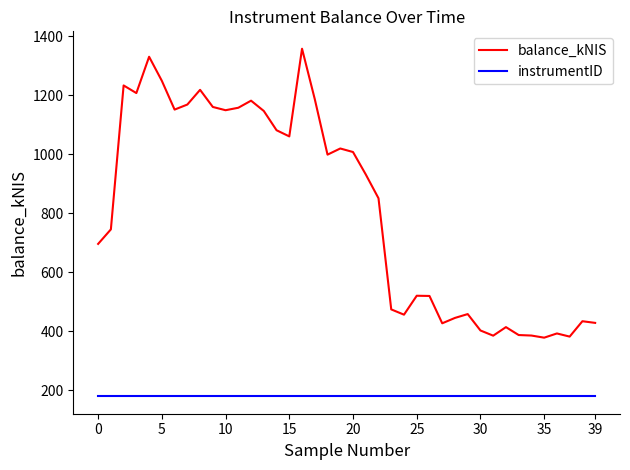

Which series has the widest spread of values?

balance_kNIS